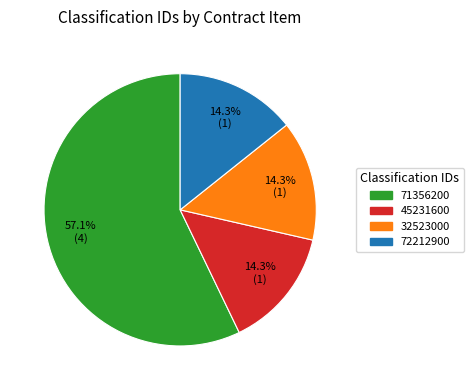

Count the number of slices in the pie.

4